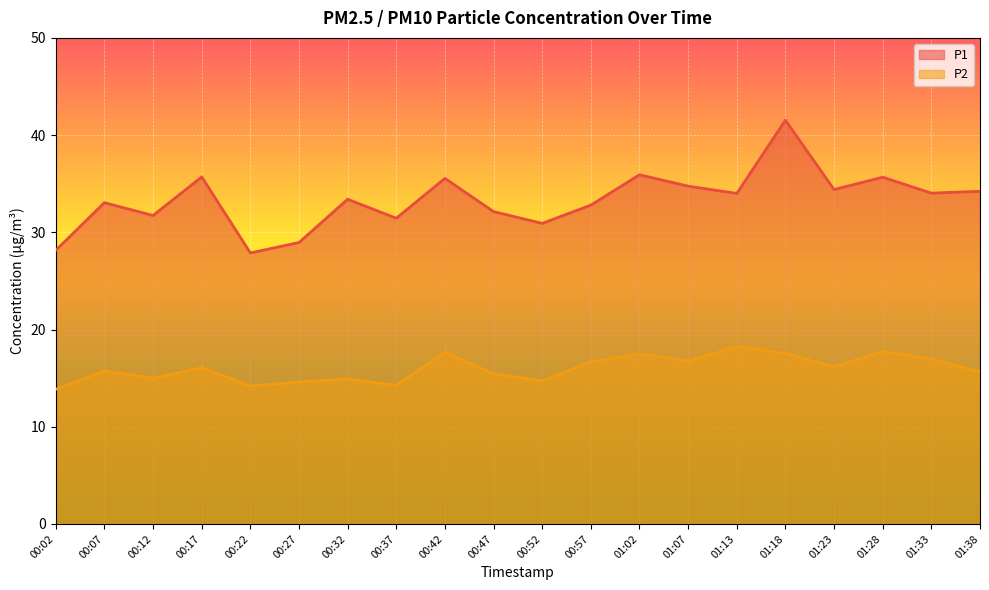

Where is the first local maximum for P1?

00:07